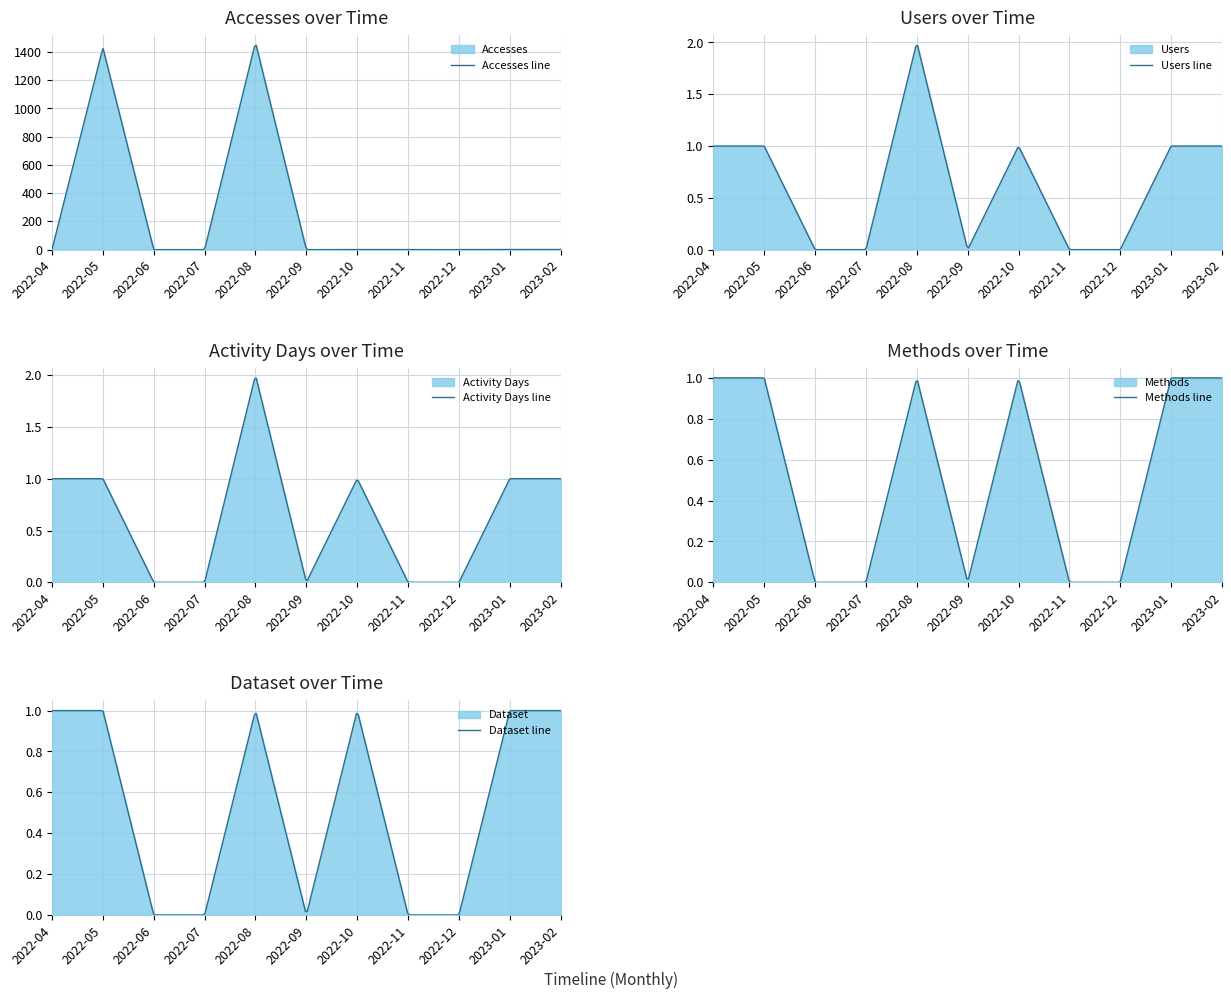

The Methods series shows 0 at 2022-11. True or false?

True